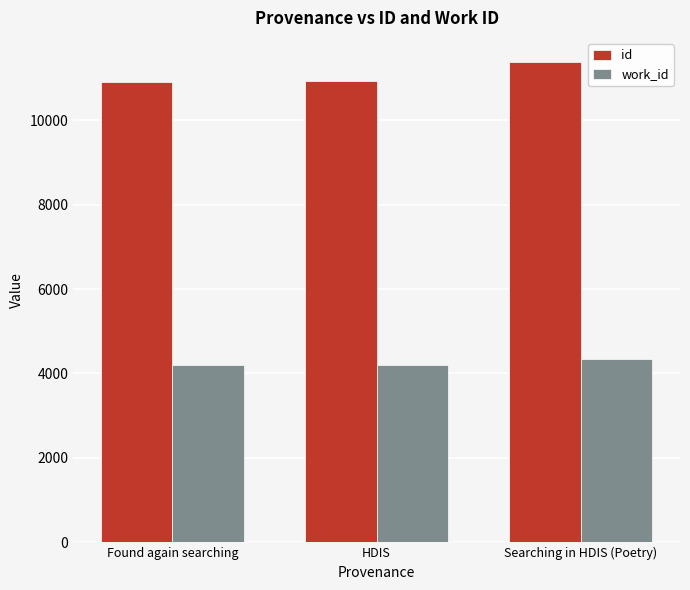

How many groups of bars are there?

3